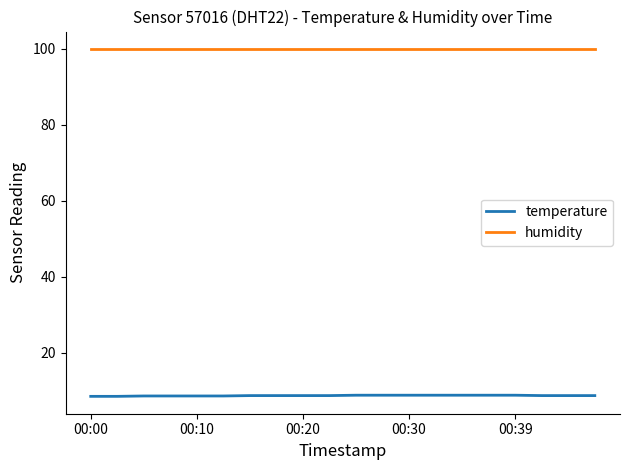

At how many categories does at least one series exceed 40?

20